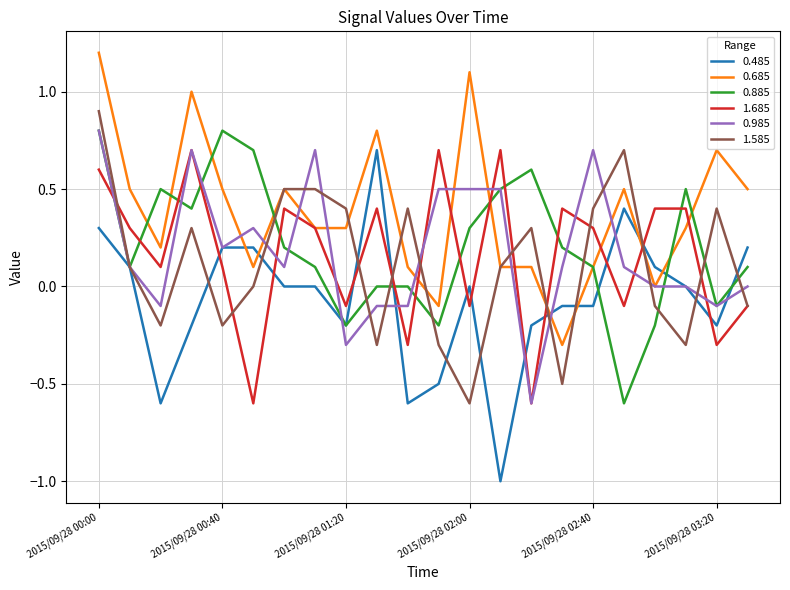

Which series ends up on top after the final intersection of 0.485 and 0.685?

0.685